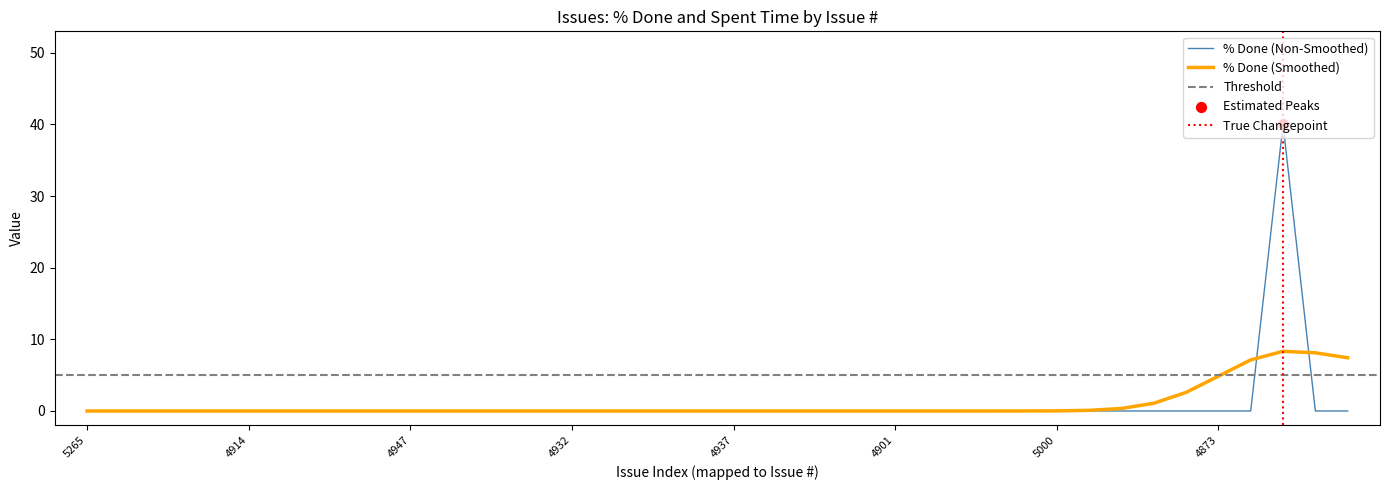

Between 23 and 21, which is larger?

23